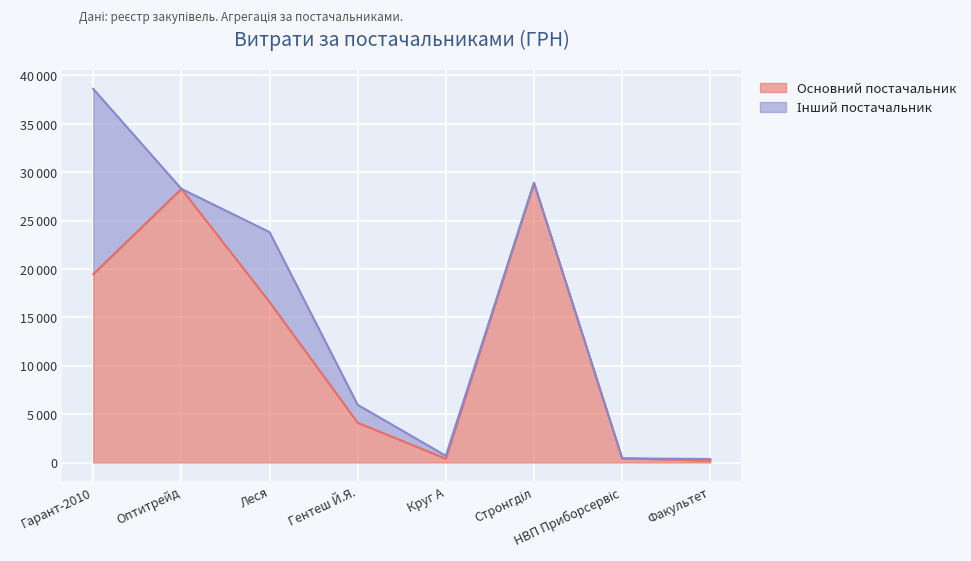

Does the chart display data point markers on the line(s)?

No